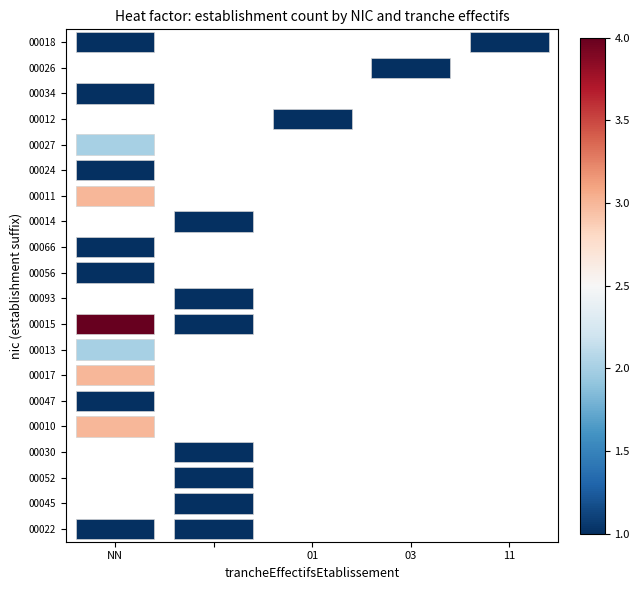

Count the number of categories in the chart.

5